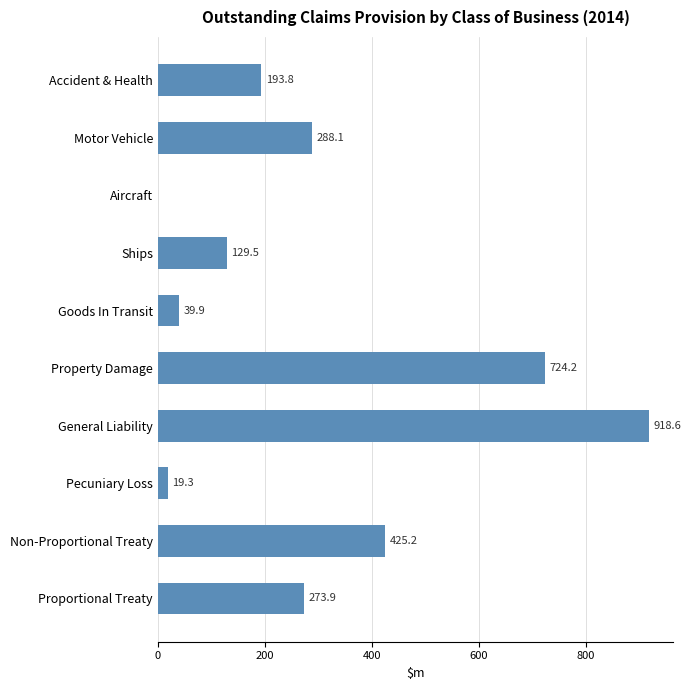

Are the bars horizontal?

Yes